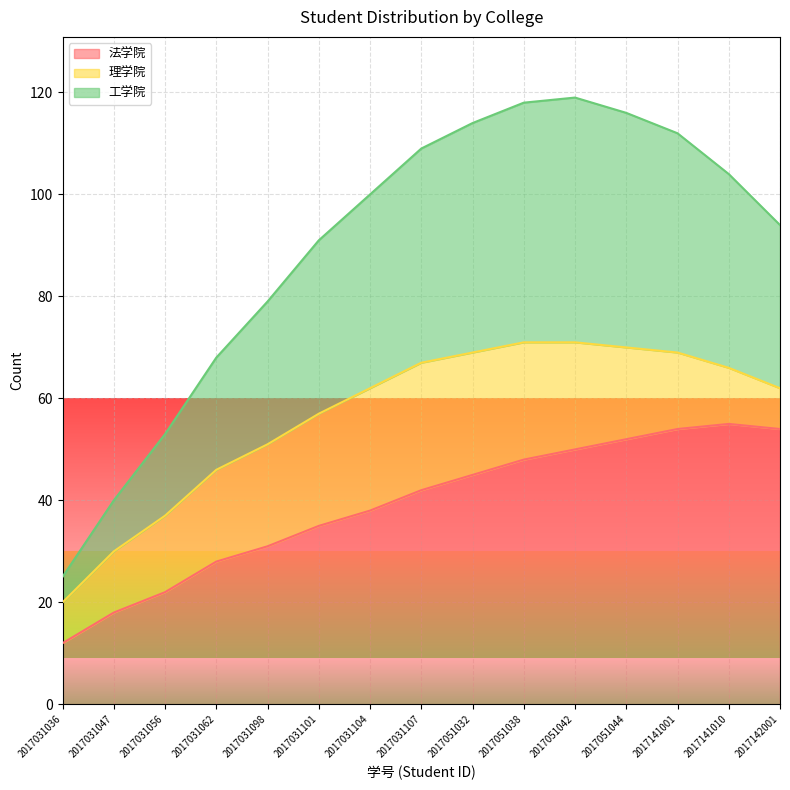

How many categories are shown in the chart?

15